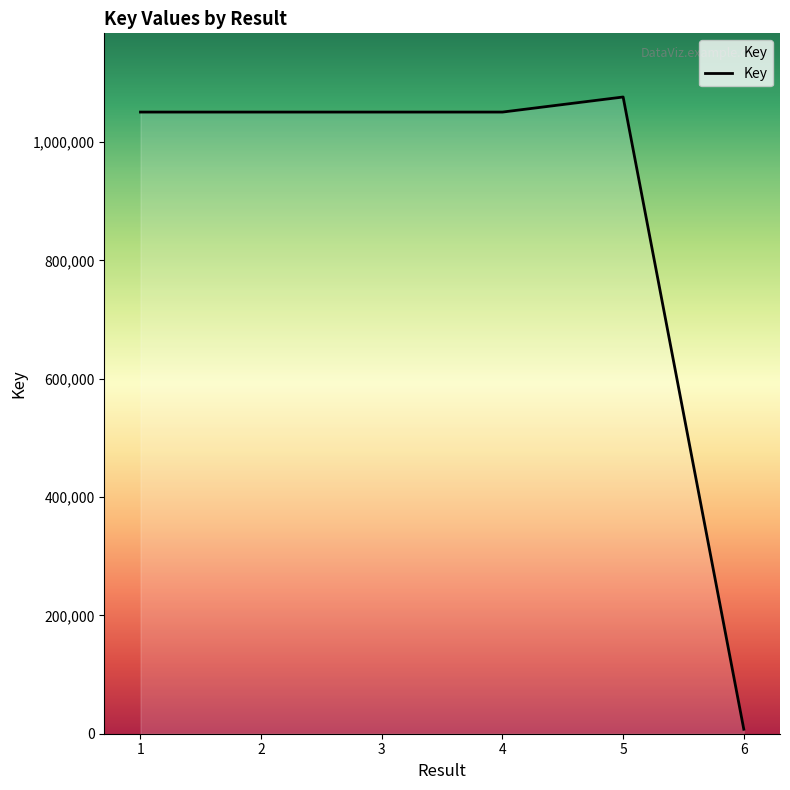

Is it true that the value at 3 is 492201?

False